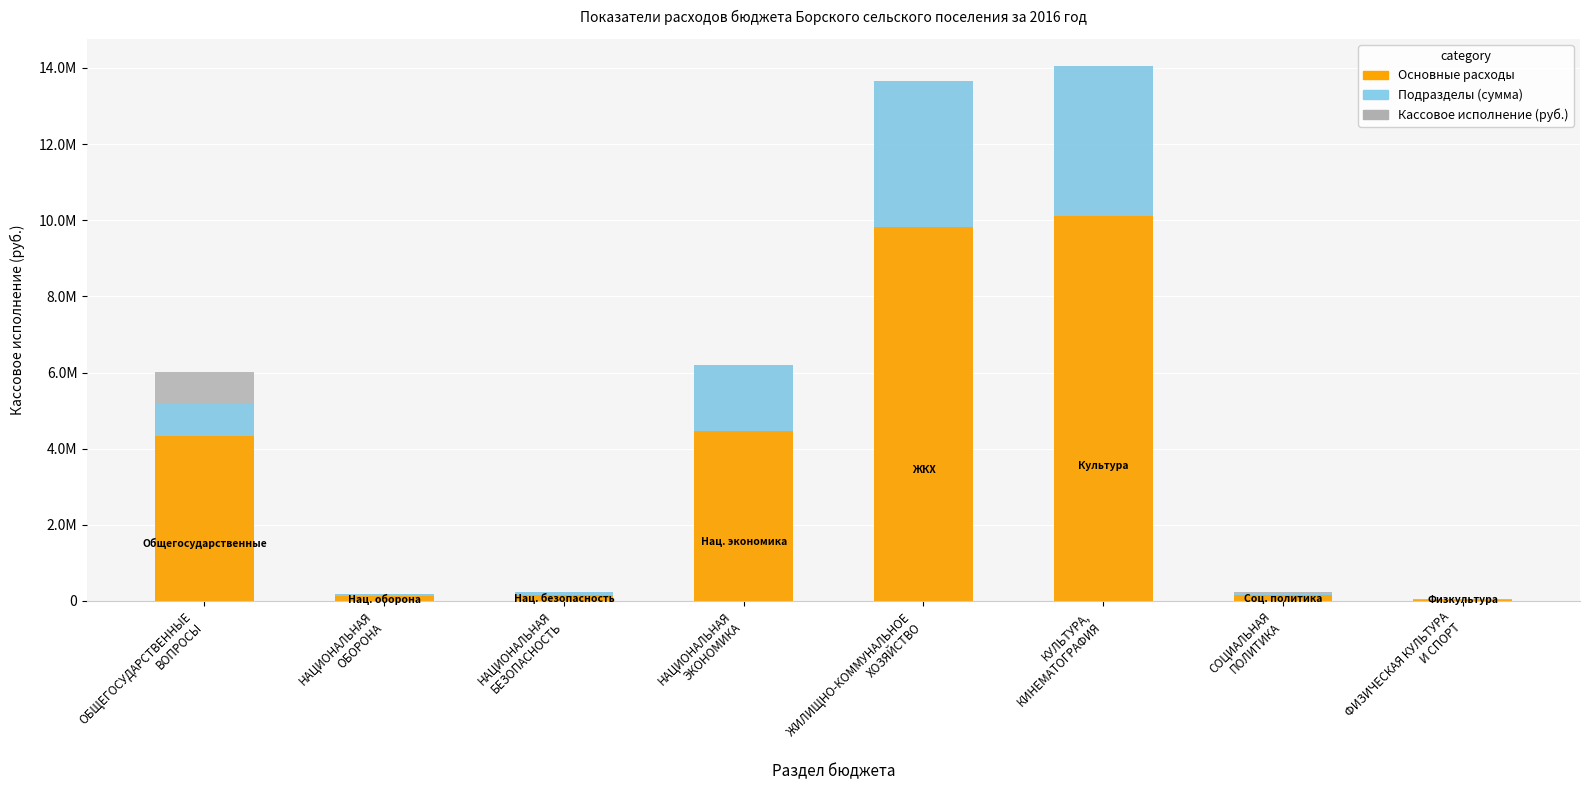

Which has a higher value, ОБЩЕГОСУДАРСТВЕННЫЕ
ВОПРОСЫ or НАЦИОНАЛЬНАЯ
БЕЗОПАСНОСТЬ?

ОБЩЕГОСУДАРСТВЕННЫЕ
ВОПРОСЫ